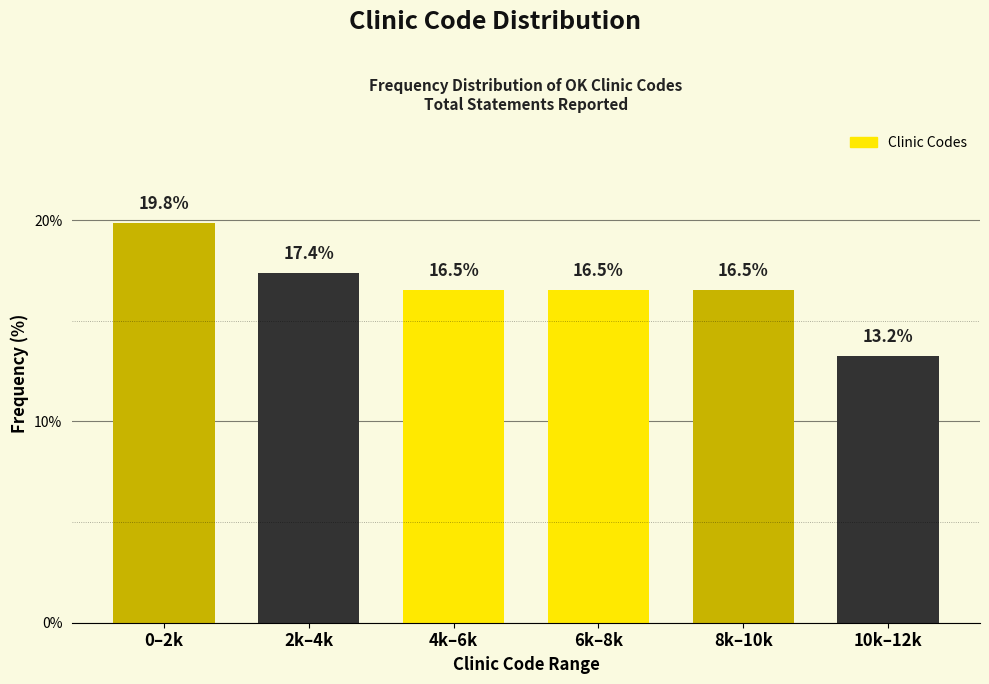

Reading left to right, what are all the values shown in this chart?

0–2k=19.8	2k–4k=17.4	4k–6k=16.5	6k–8k=16.5	8k–10k=16.5	10k–12k=13.2